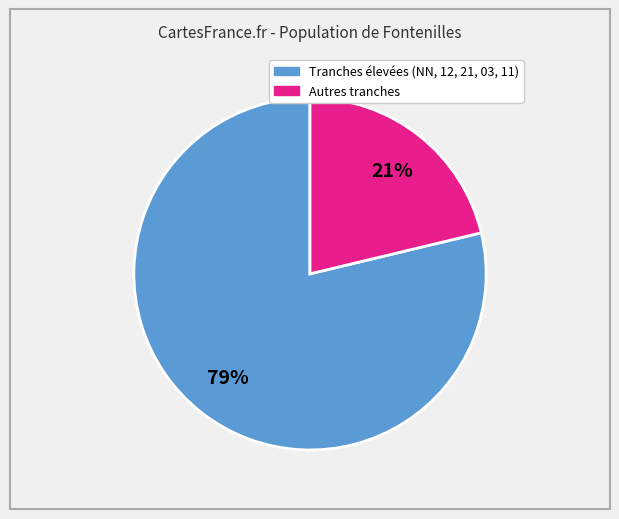

Does any single category account for the majority?

Yes